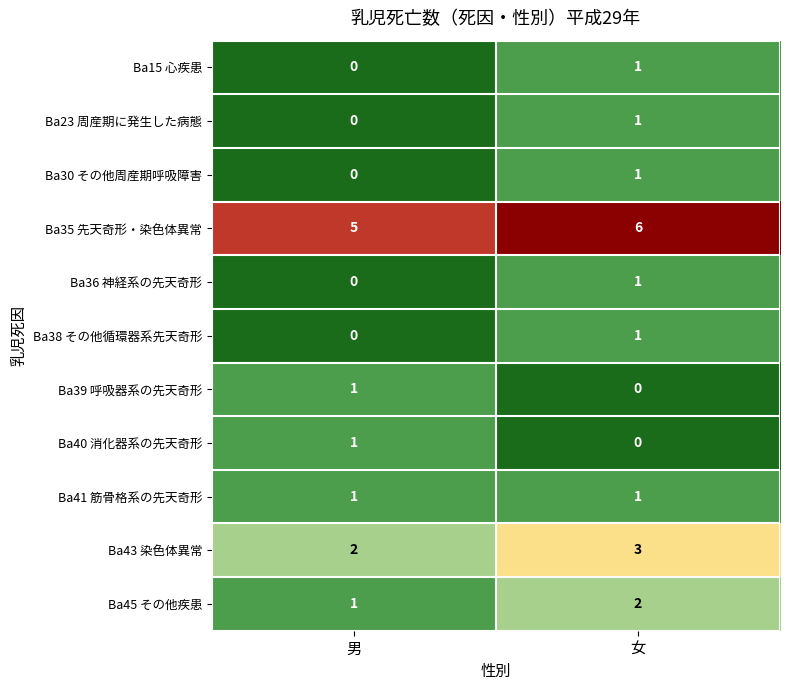

How many data points does each series have?

2